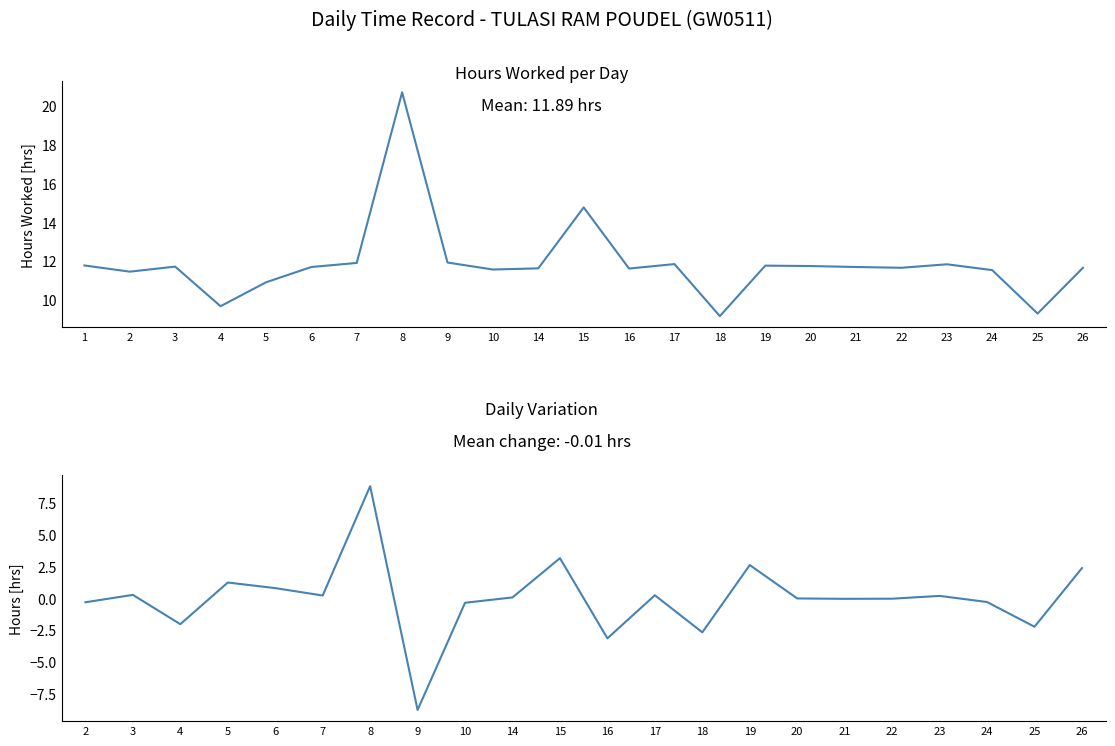

Rank the categories by value from lowest to highest.

18, 25, 4, 5, 2, 24, 10, 16, 14, 22, 26, 6, 21, 3, 20, 19, 1, 23, 17, 7, 9, 15, 8